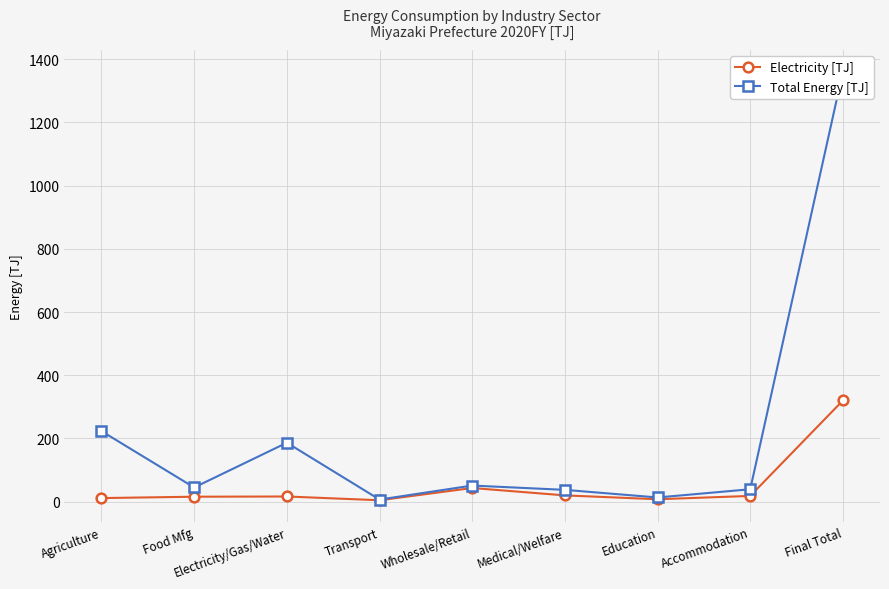

Which series changed the most between Agriculture and Final Total?

Total Energy [TJ]